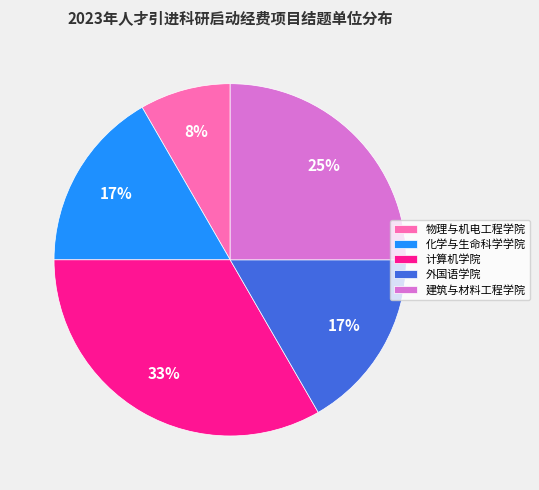

Which slice is the smallest?

物理与机电工程学院